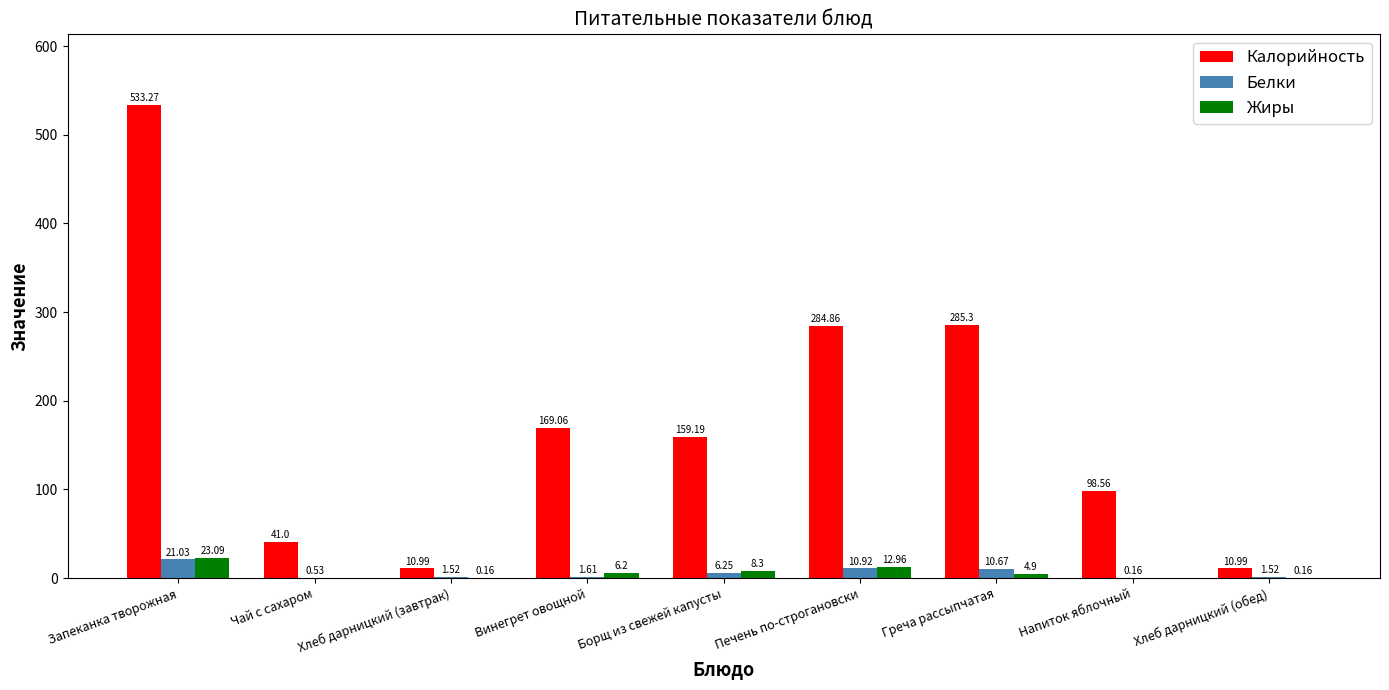

Which category has the highest value across all series?

Запеканка творожная